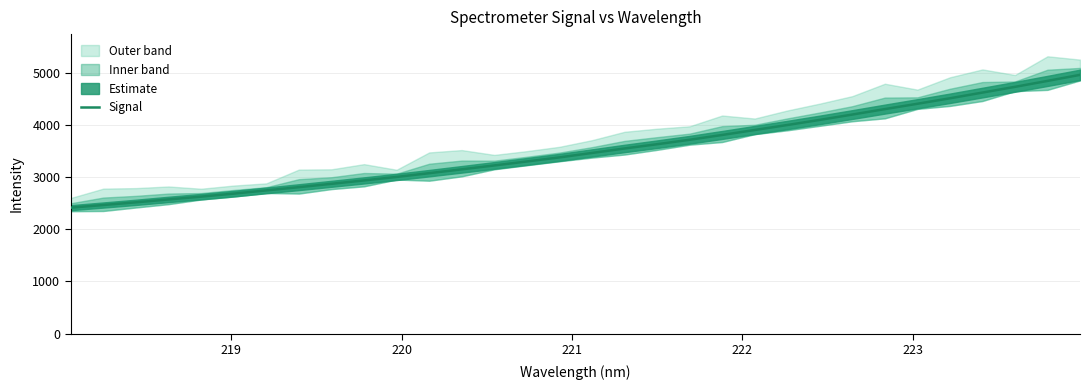

How many data points are above 3467?

16